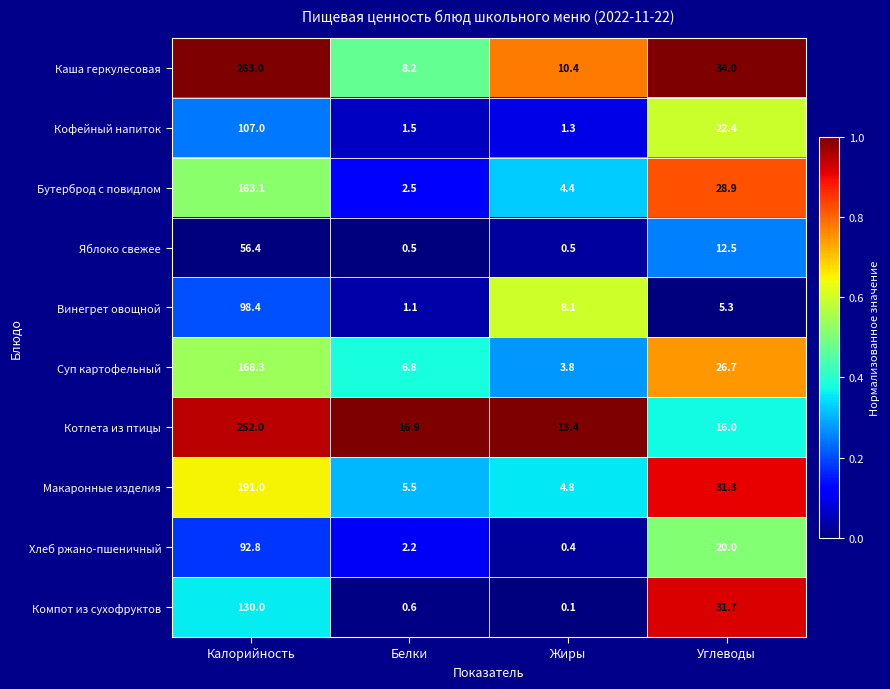

Which series has the widest spread of values?

Каша геркулесовая